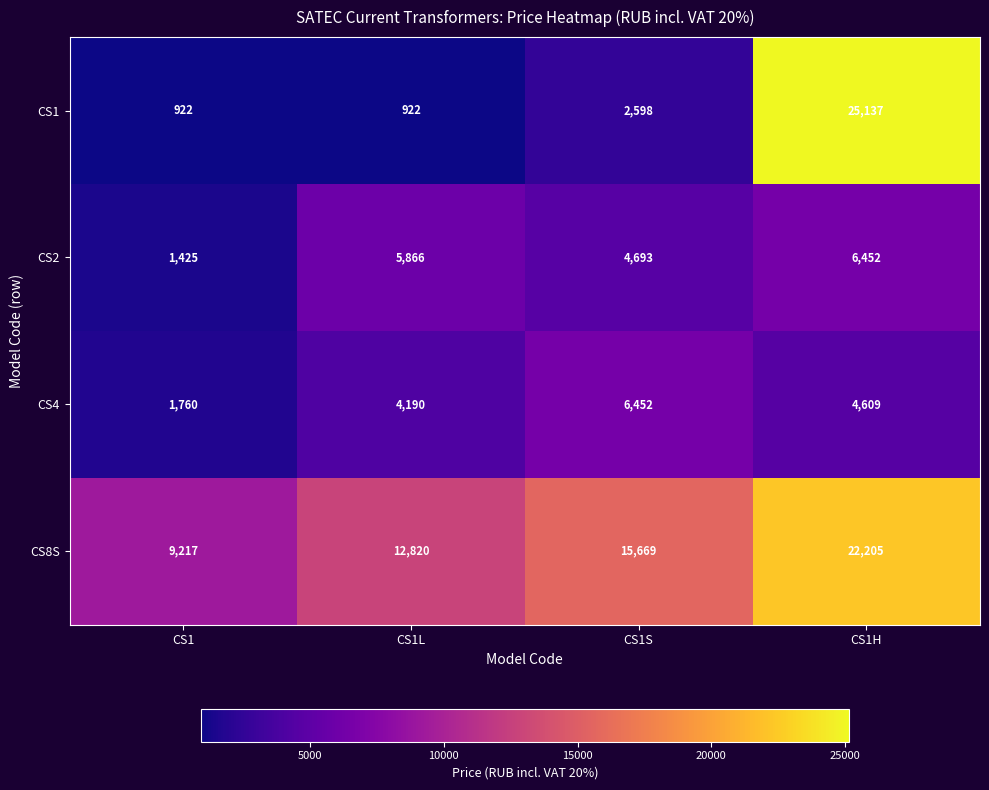

At which category does the chart reach its peak across all series?

CS1H